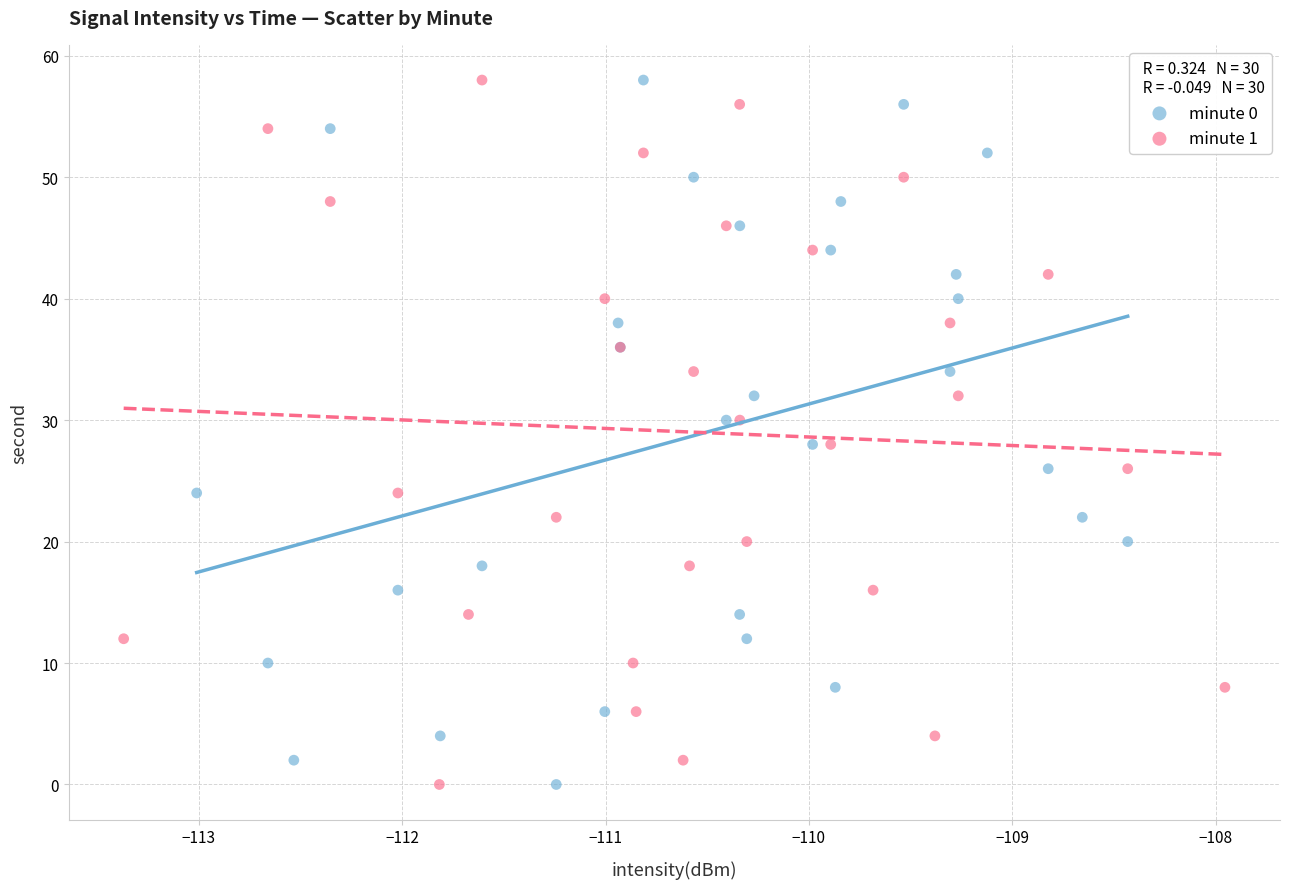

What are all the series names shown in the legend?

minute 0, minute 1